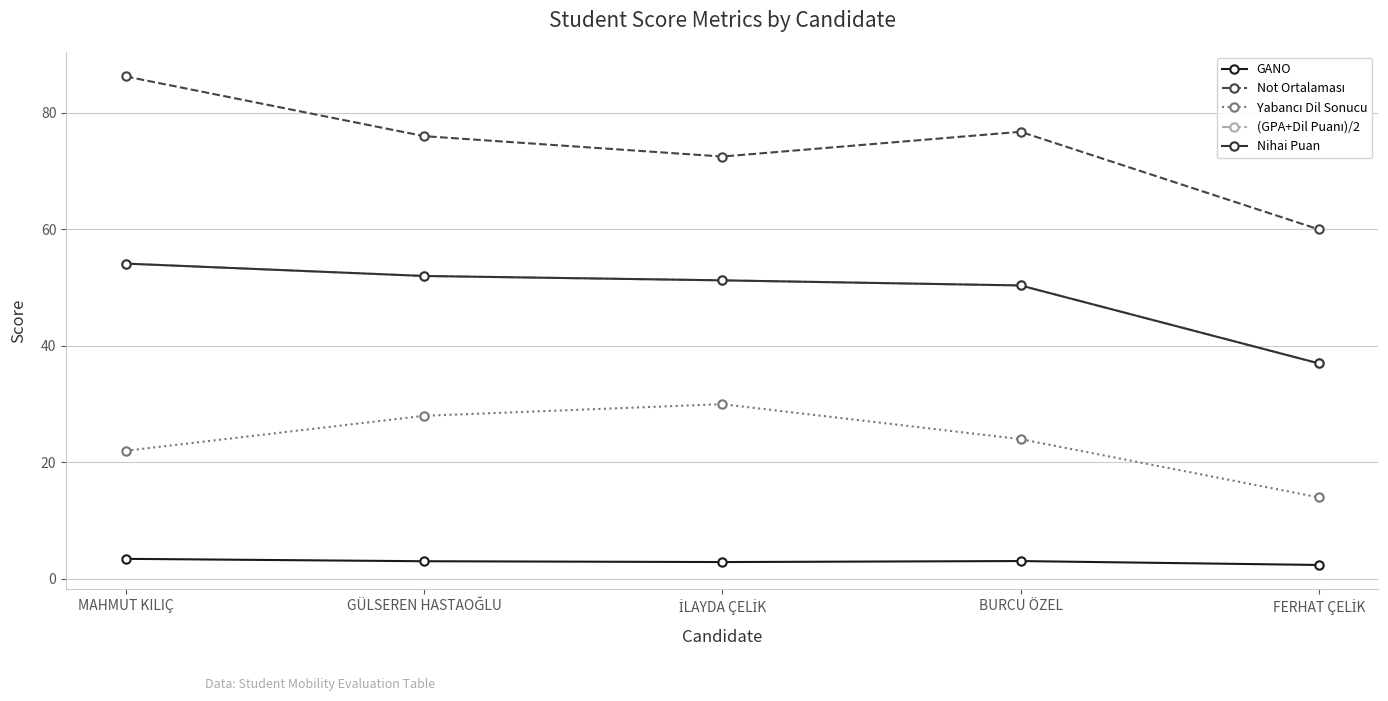

At how many categories does at least one series exceed 59?

5